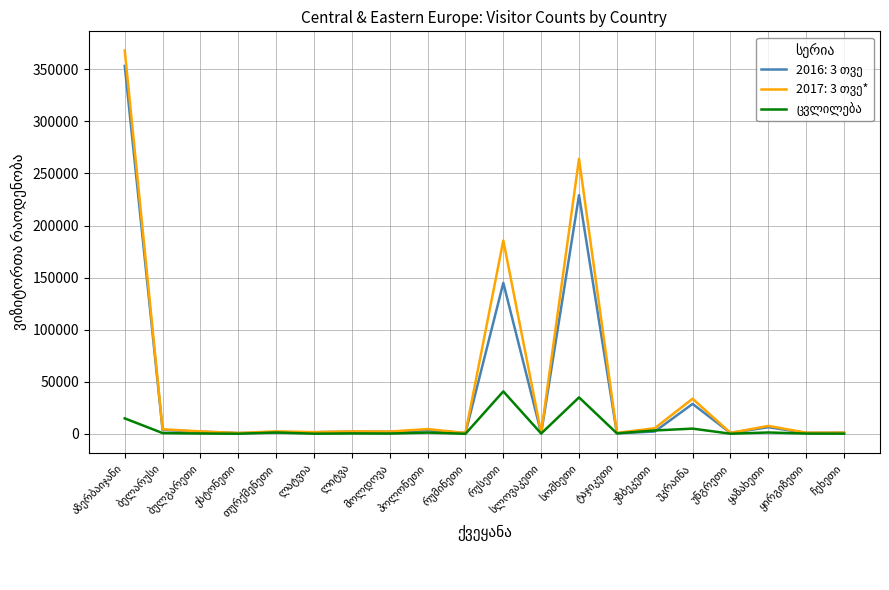

What is the greatest value displayed?

368068